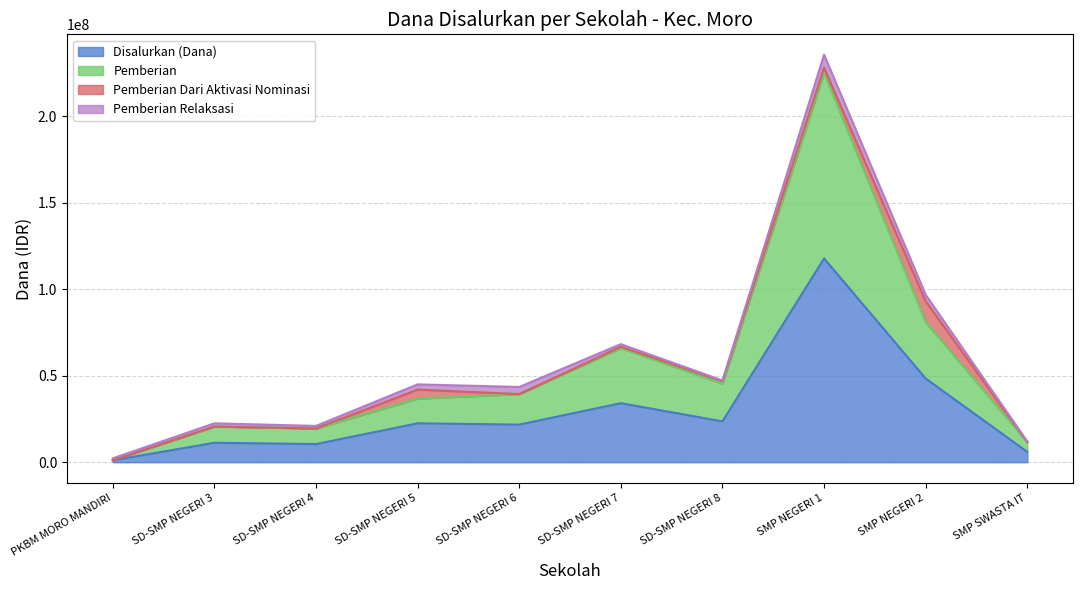

What is the label of the 9th point from the right?

SD-SMP NEGERI 3